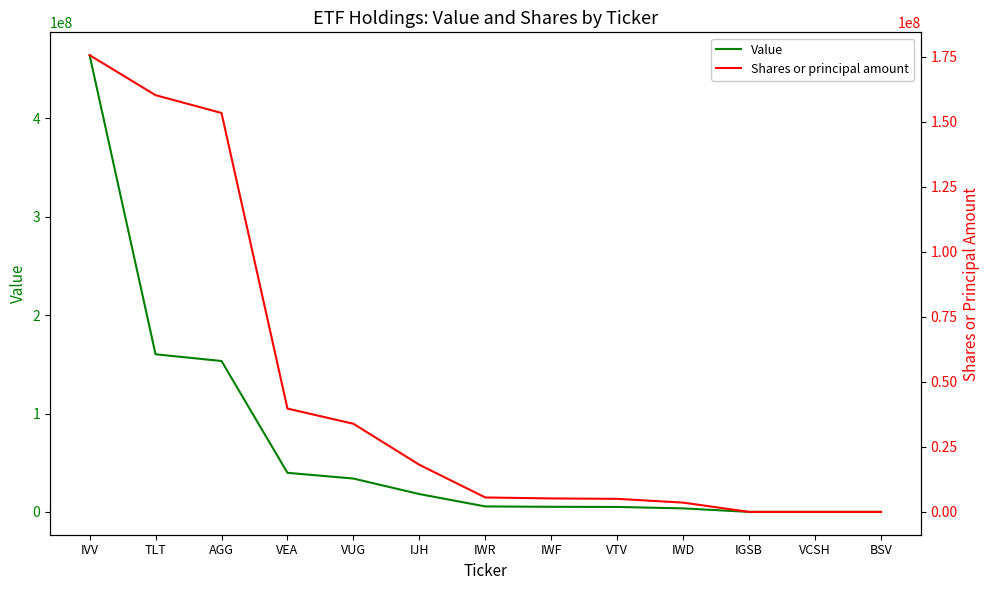

At how many categories does at least one series exceed 66227162?

3